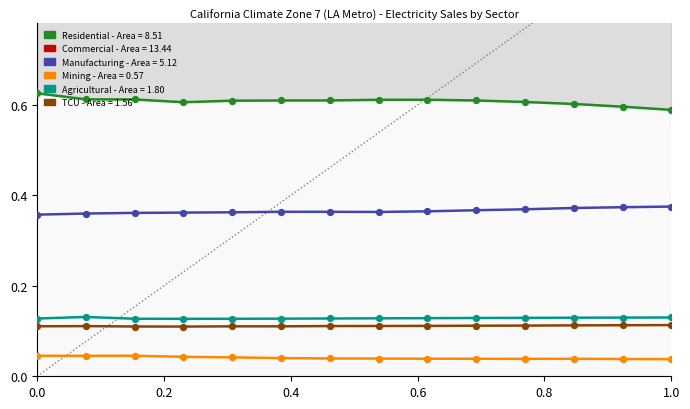

What are all the series names shown in the legend?

Residential, Commercial, Manufacturing, Mining, Agricultural, TCU